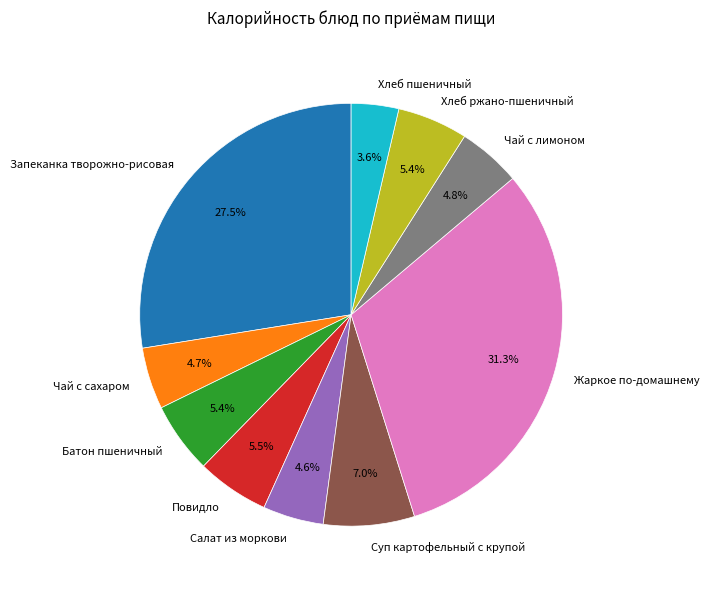

The Хлеб пшеничный slice represents 4% of the pie. True or false?

True